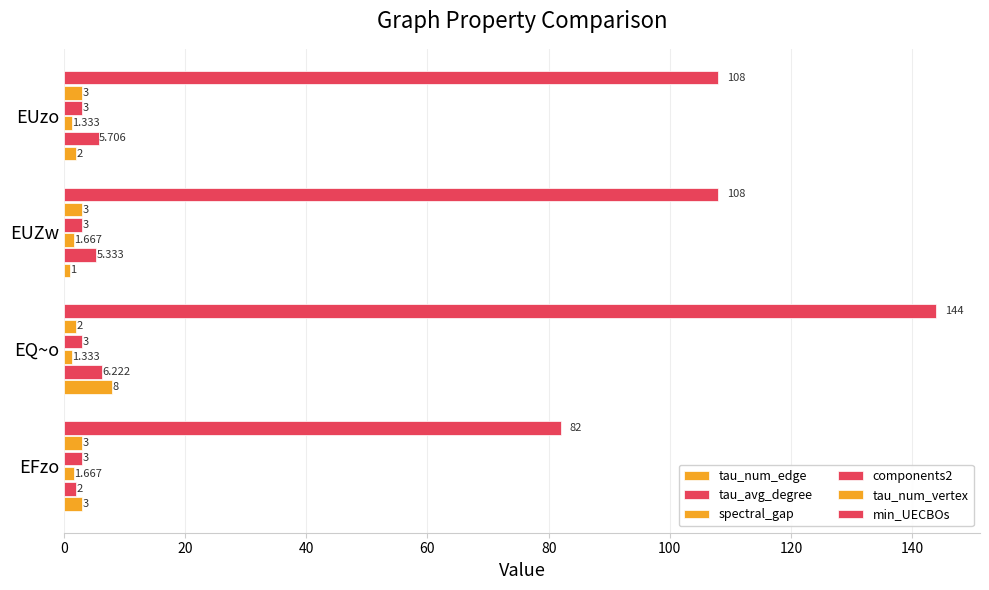

Count the number of data series in this chart.

6